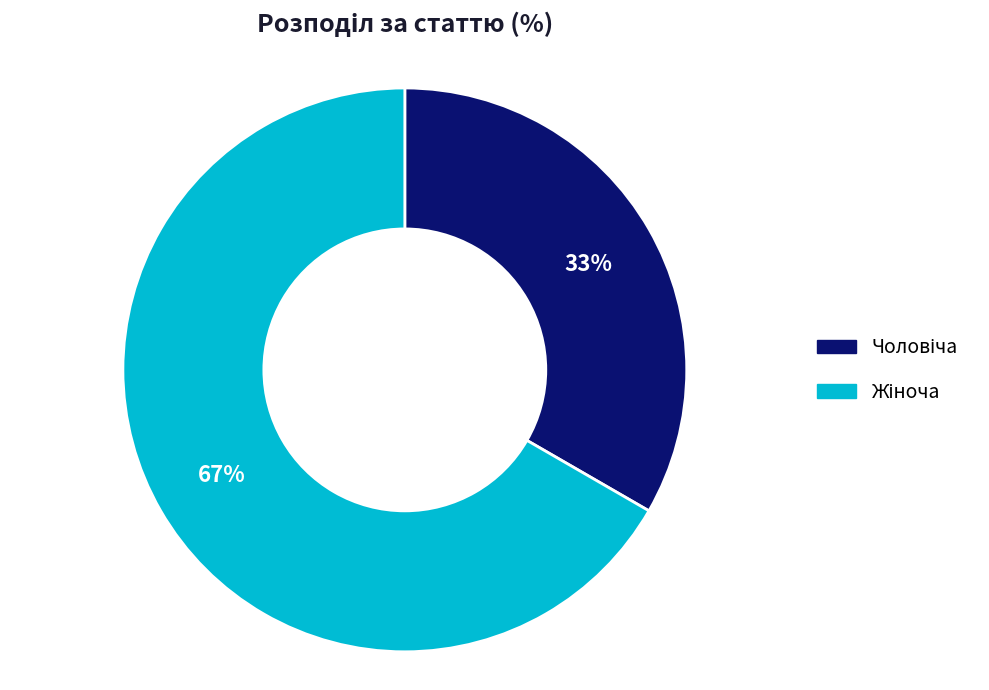

Is there a majority slice in this chart?

Yes